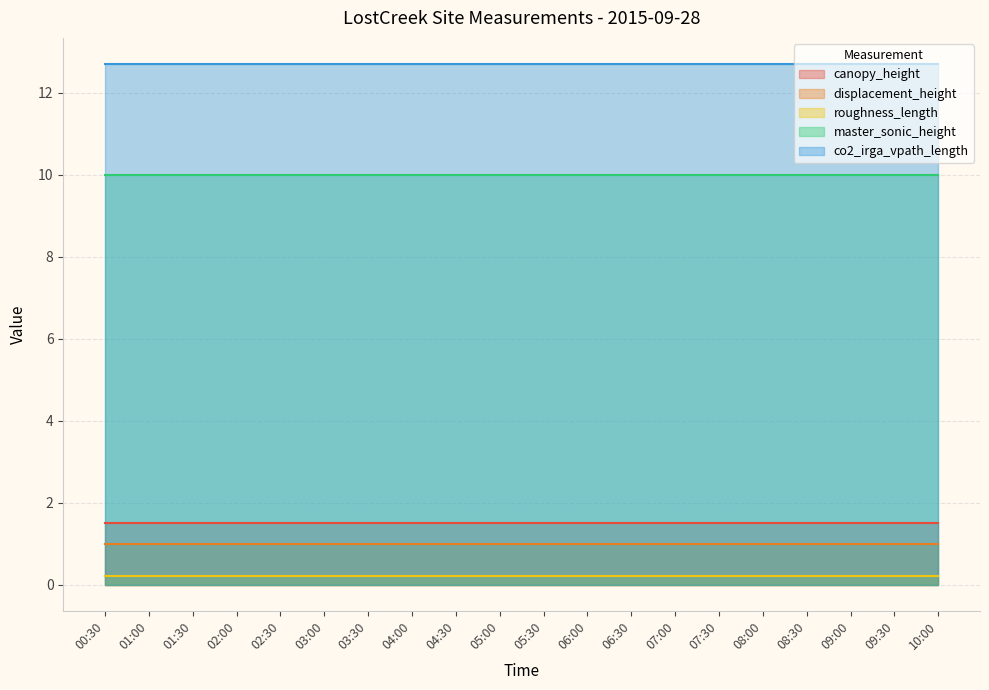

True or false: master_sonic_height and displacement_height cross at least once.

False